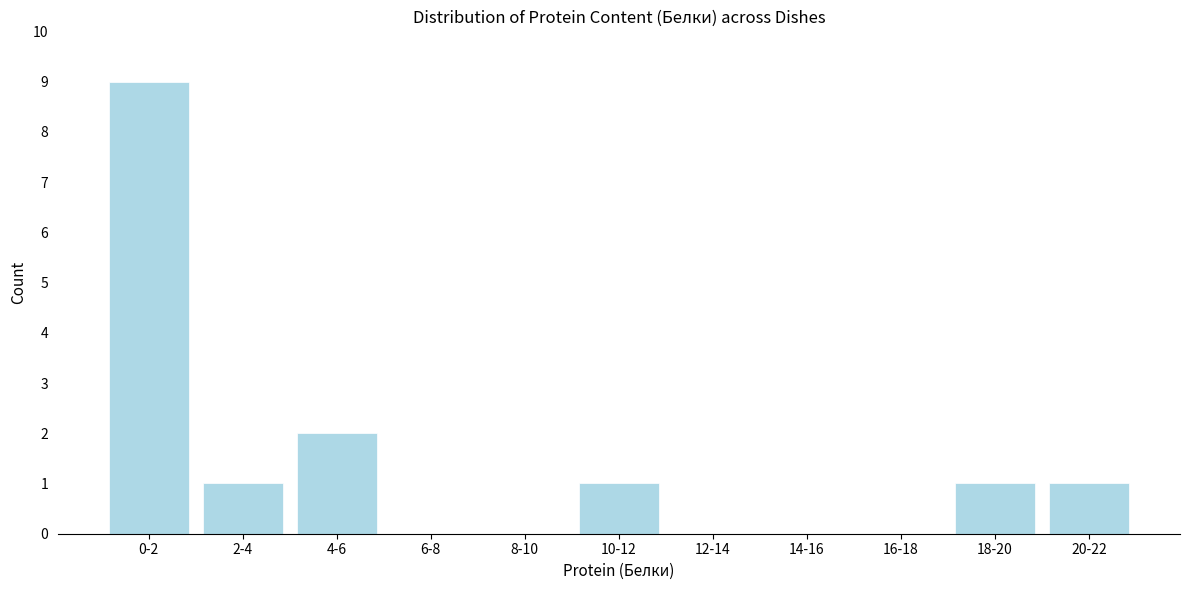

Reading left to right, list all the values displayed in this chart.

0-2=9	2-4=1	4-6=2	6-8=0	8-10=0	10-12=1	12-14=0	14-16=0	16-18=0	18-20=1	20-22=1